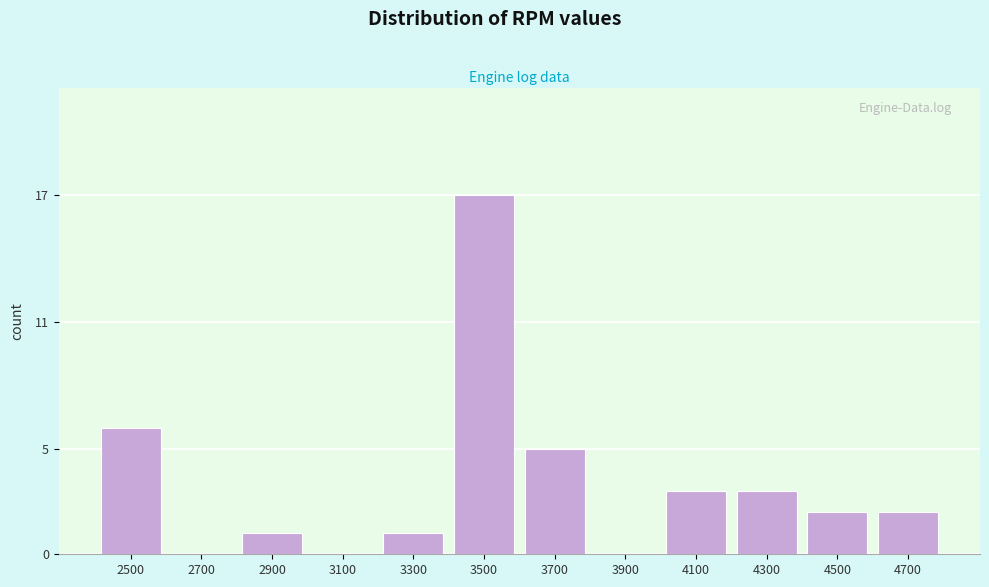

Reading right to left, extract all data points from this chart.

4700=2	4500=2	4300=3	4100=3	3900=0	3700=5	3500=17	3300=1	3100=0	2900=1	2700=0	2500=6